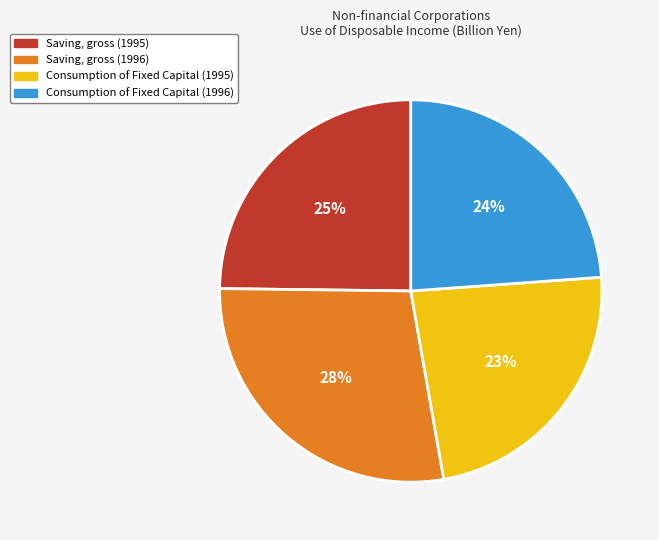

Is there any slice that represents more than half of the pie?

No